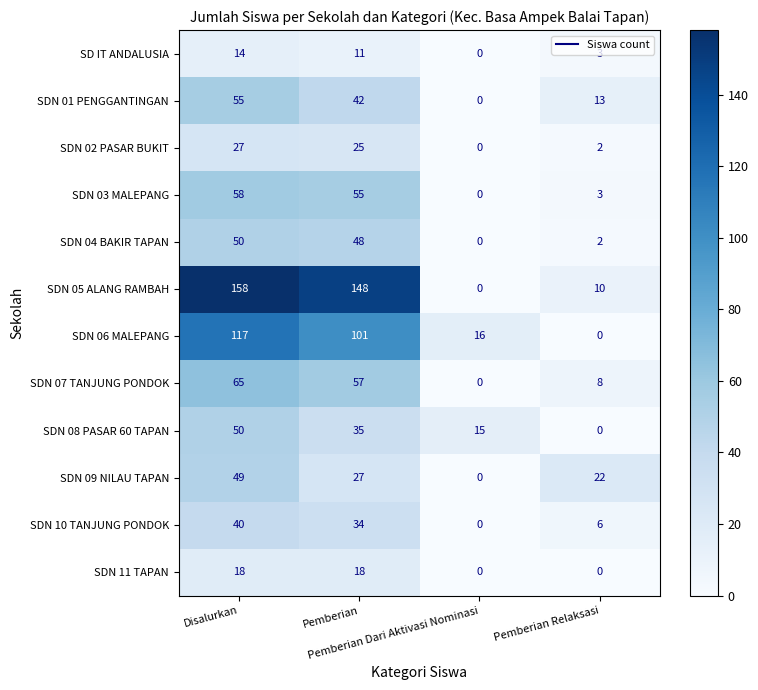

What is the difference between the maximum and minimum values in the SDN 03 MALEPANG series?

58